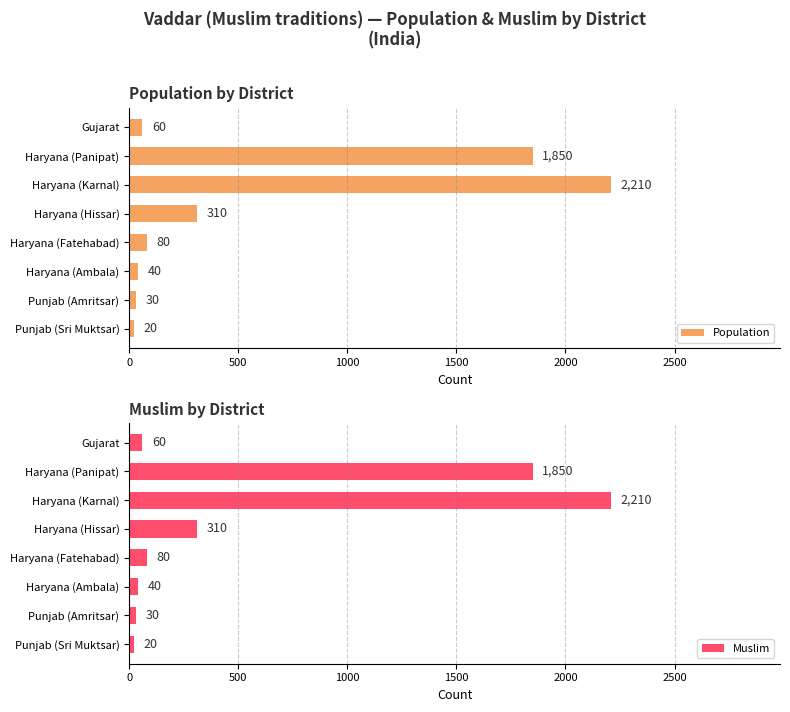

Which category has the highest value in the Muslim series?

Haryana (Karnal)